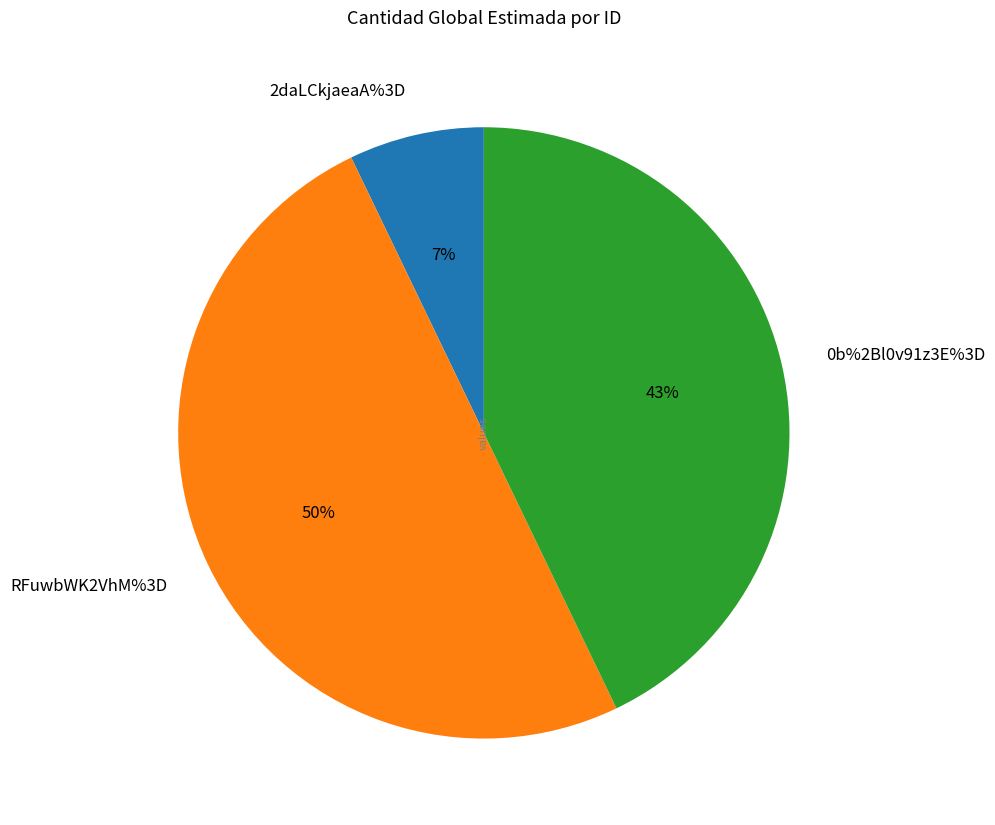

Which category has the smallest portion of the pie?

2daLCkjaeaA%3D